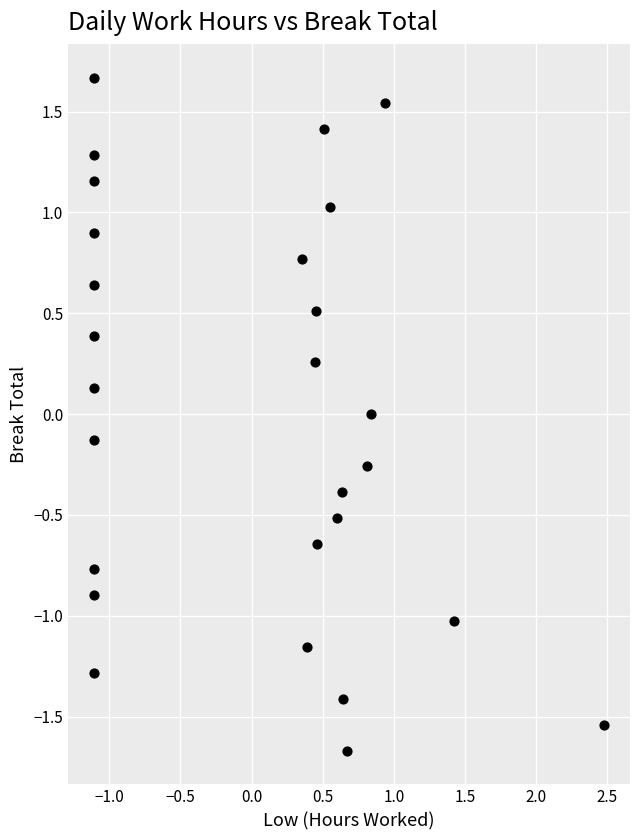

What is the range of X values (max minus min)?

3.6